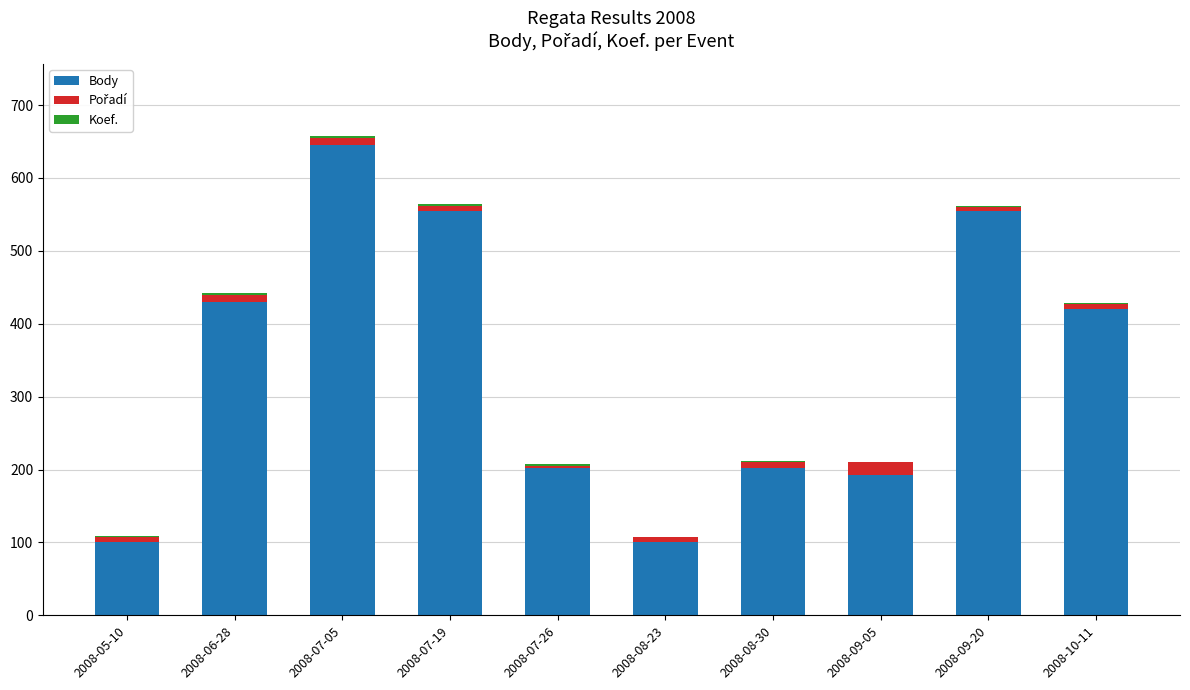

At which category is the sum across all series the highest?

2008-07-05